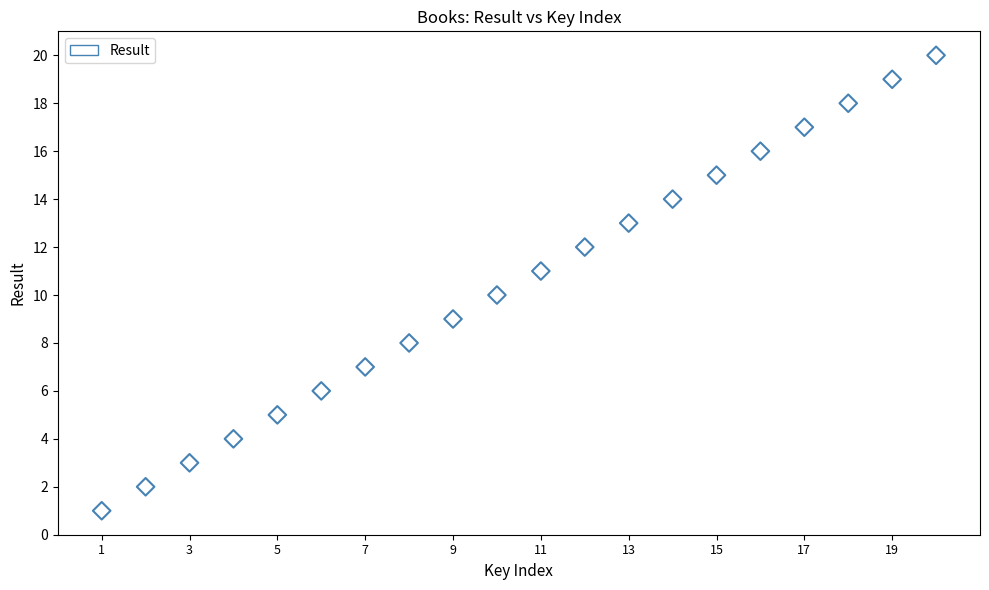

What is the range of Y values (max minus min)?

19